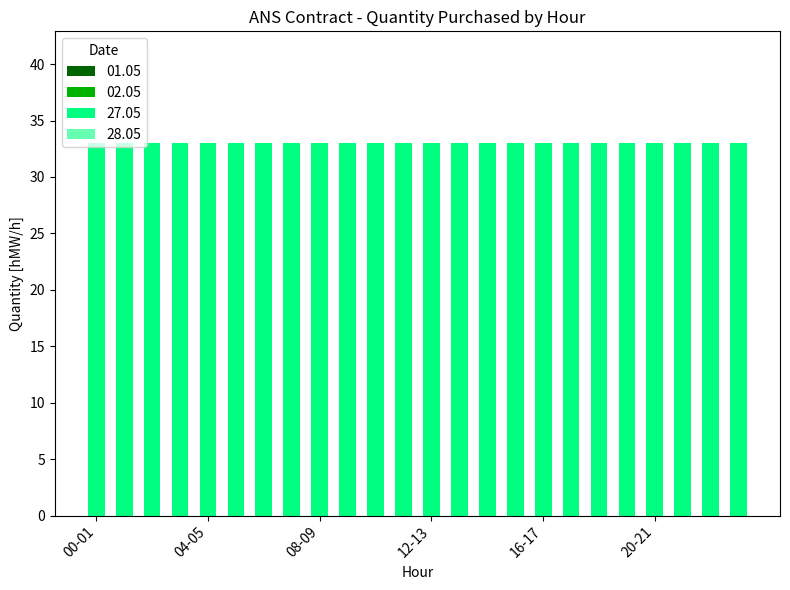

What position from the right is 17-18?

7